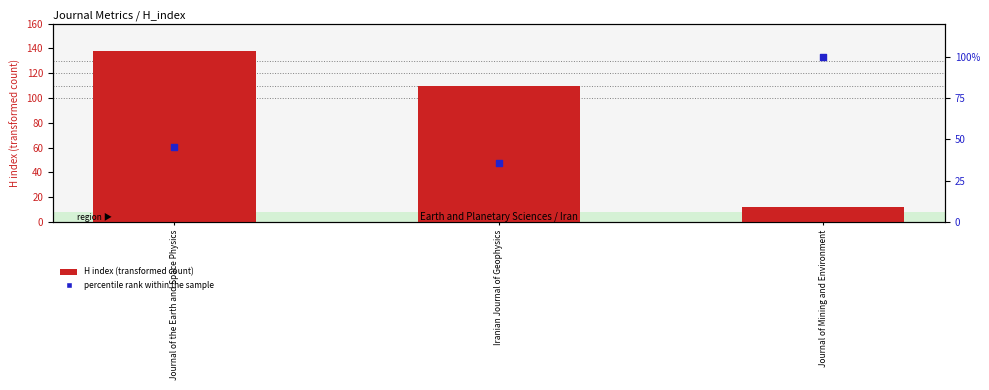

Which series has the largest total across all categories?

H index